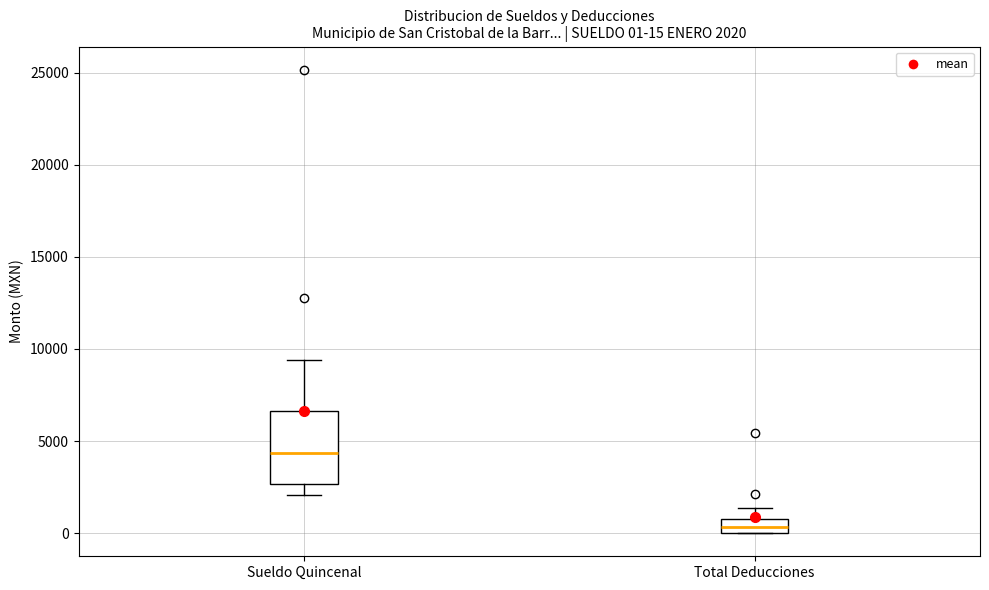

Which box is the tallest, from its lower edge to its upper edge?

Sueldo Quincenal